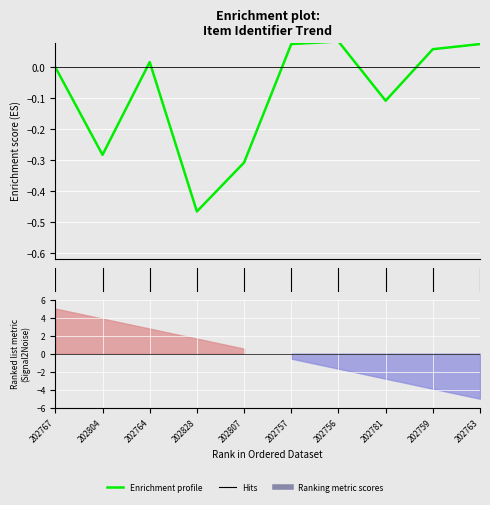

Rank the categories by value from lowest to highest.

3, 4, 1, 7, 0, 2, 8, 5, 9, 6